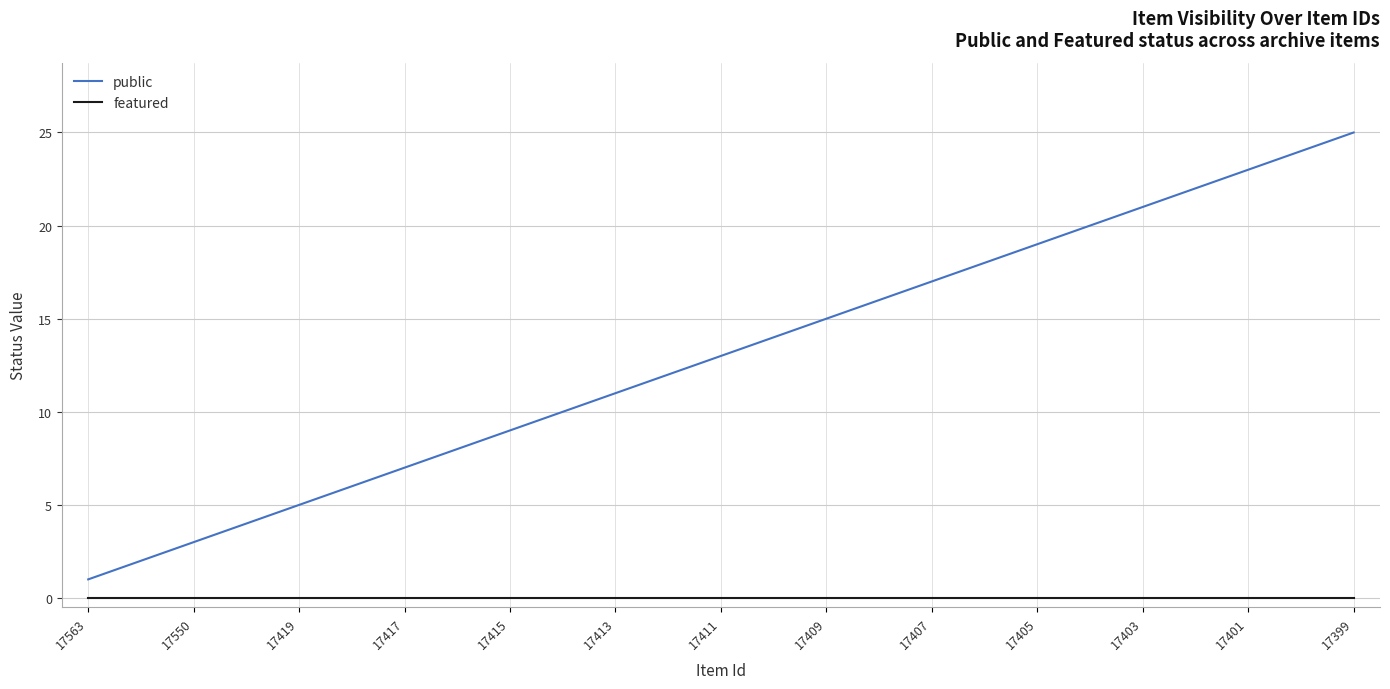

Reading right to left, what are all the values shown in this chart?

public: 25	24	23	22	21	20	19	18	17	16	15	14	13	12	11	10	9	8	7	6	5	4	3	2	1
featured: 0	0	0	0	0	0	0	0	0	0	0	0	0	0	0	0	0	0	0	0	0	0	0	0	0